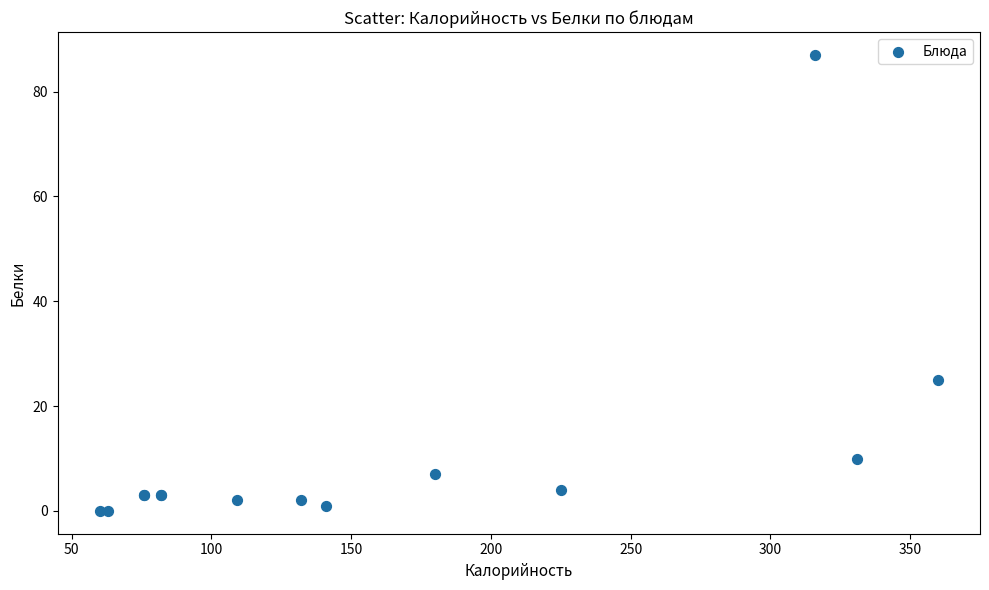

What Y value in the scatter plot is closest to 43?

25